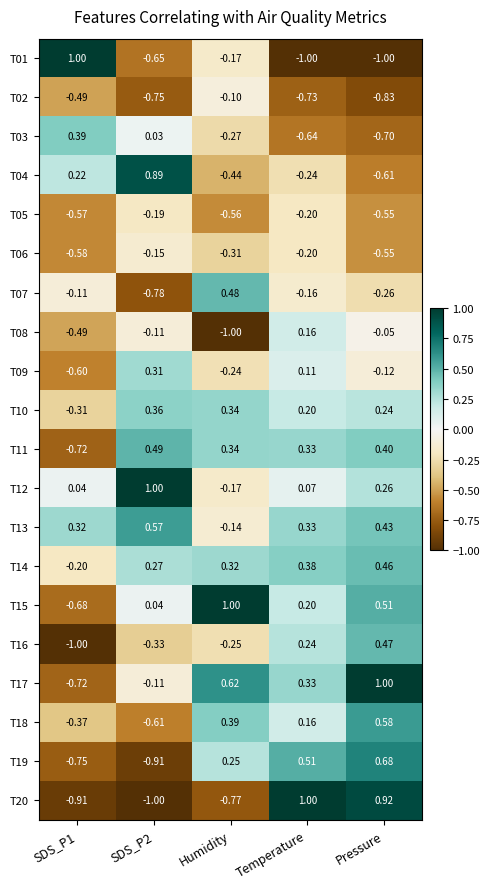

At which label does T20 first exceed 0?

Temperature